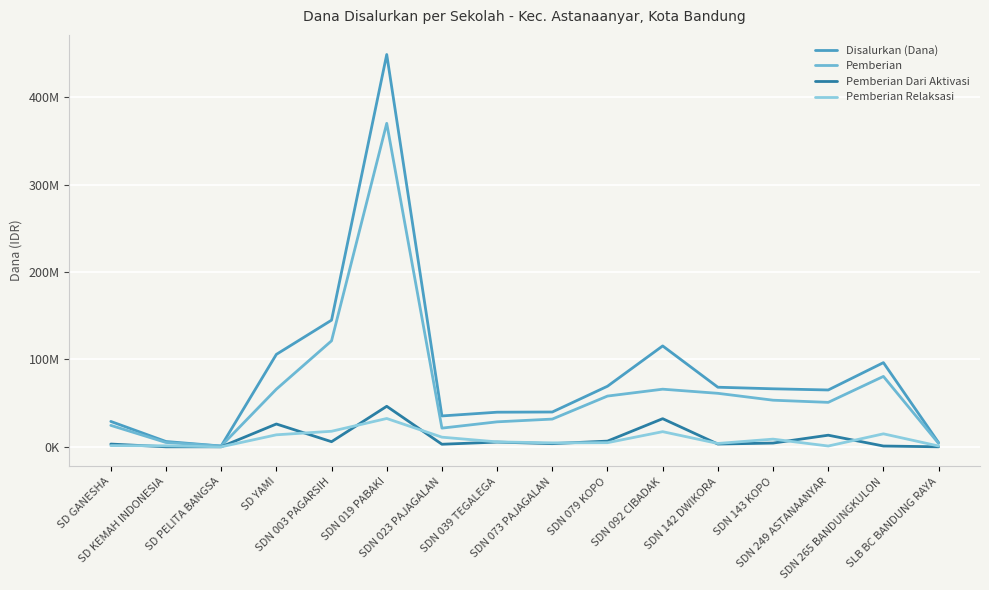

Is the value of Disalurkan (Dana) at SDN 142 DWIKORA greater than the value of Pemberian Dari Aktivasi at SD KEMAH INDONESIA?

Yes